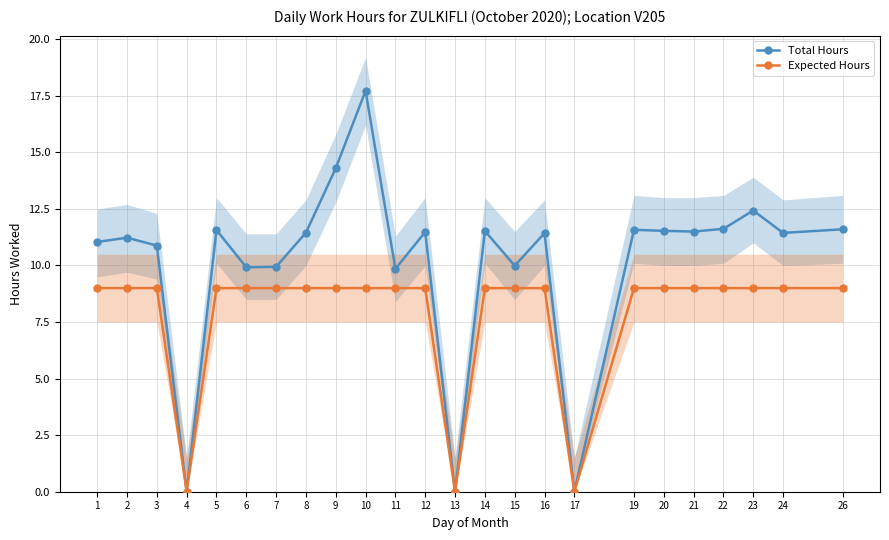

Reading left to right, transcribe all the data shown in this chart.

Total Hours: 11.0	11.2	10.9	0.0	11.6	9.9	9.9	11.4	14.3	17.7	9.8	11.5	0.0	11.5	10.0	11.4	0.0	11.6	11.5	11.5	11.6	12.4	11.4	11.6
Expected Hours: 9.0	9.0	9.0	0.0	9.0	9.0	9.0	9.0	9.0	9.0	9.0	9.0	0.0	9.0	9.0	9.0	0.0	9.0	9.0	9.0	9.0	9.0	9.0	9.0